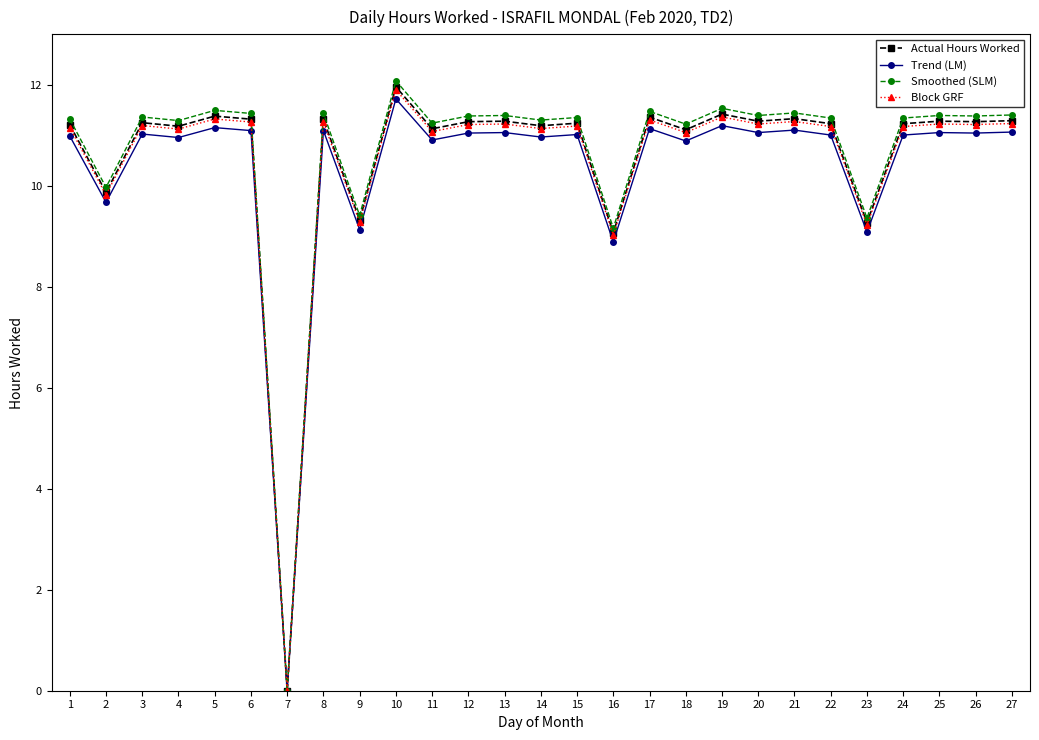

At which category does Trend (LM) reach its first local valley?

2